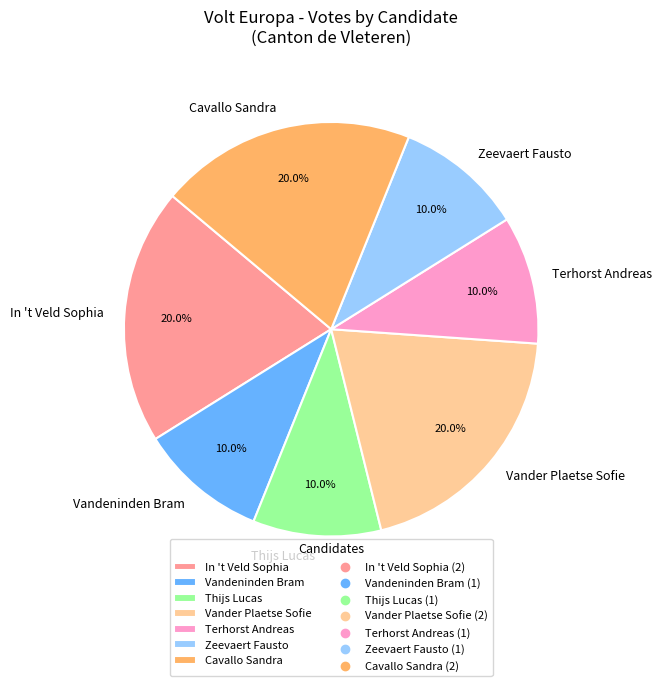

To the nearest percent, what is the difference between the largest and smallest slice percentages?

10%